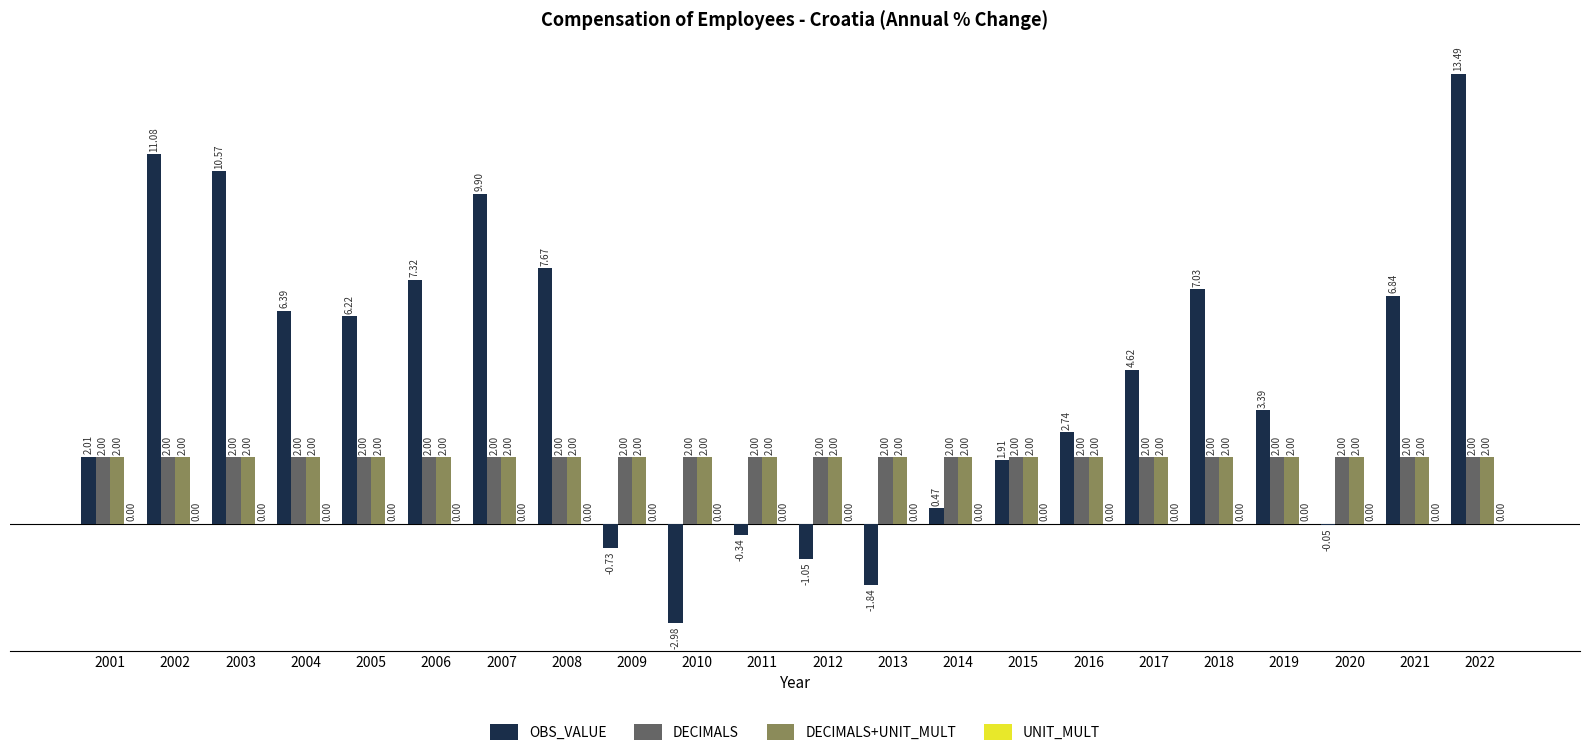

What is the sum of all DECIMALS values?

44.0